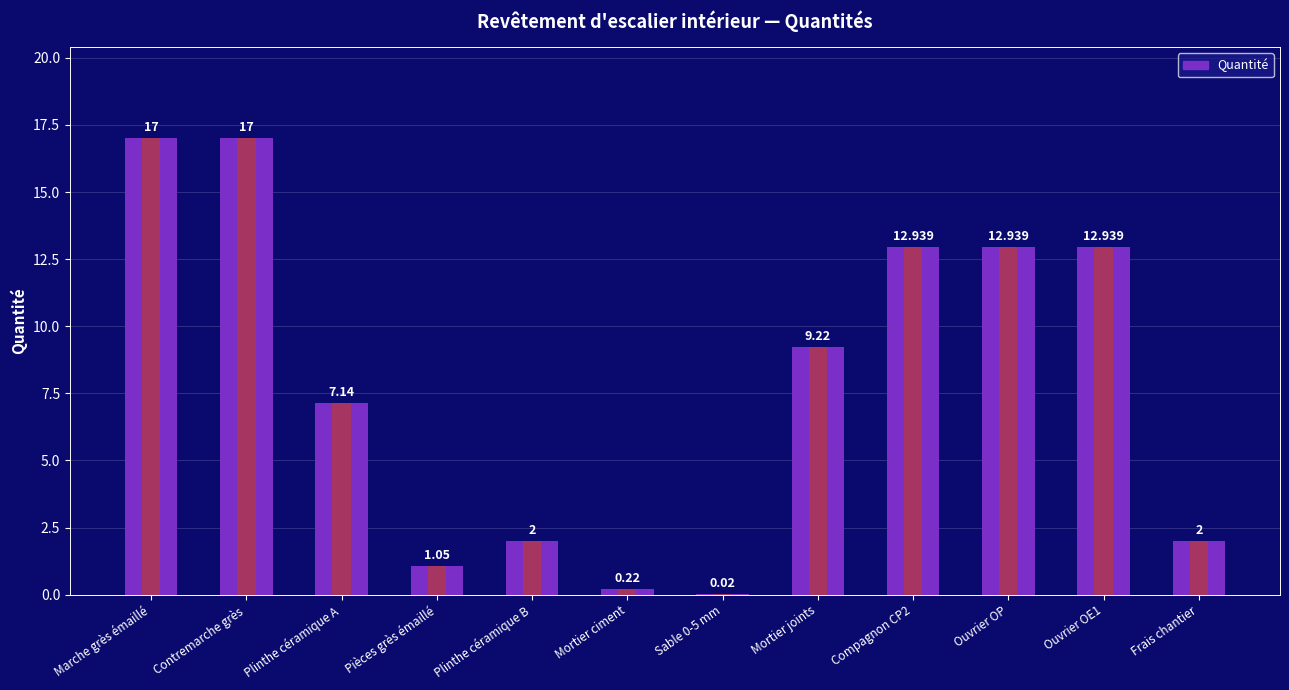

What is the label of the 10th bar from the right?

Plinthe céramique A